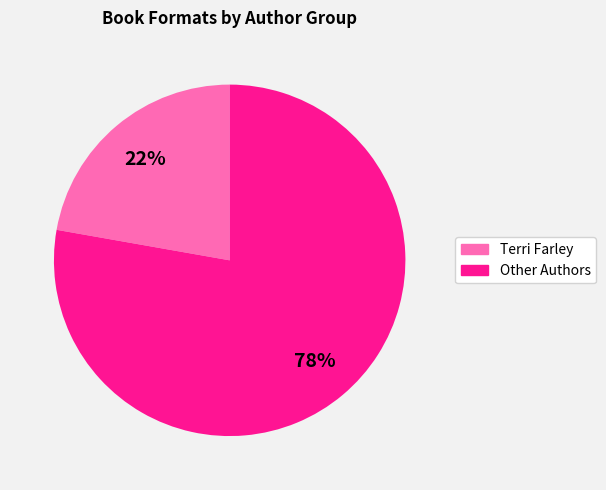

Does any single category account for the majority?

Yes